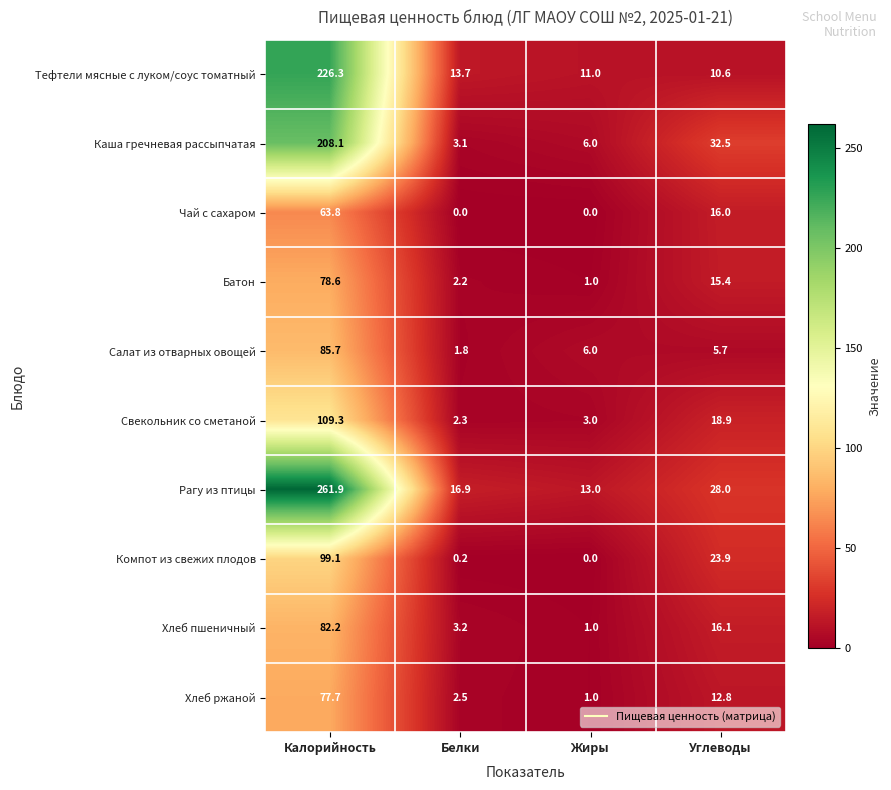

Which category has the highest value in the Хлеб пшеничный series?

Калорийность